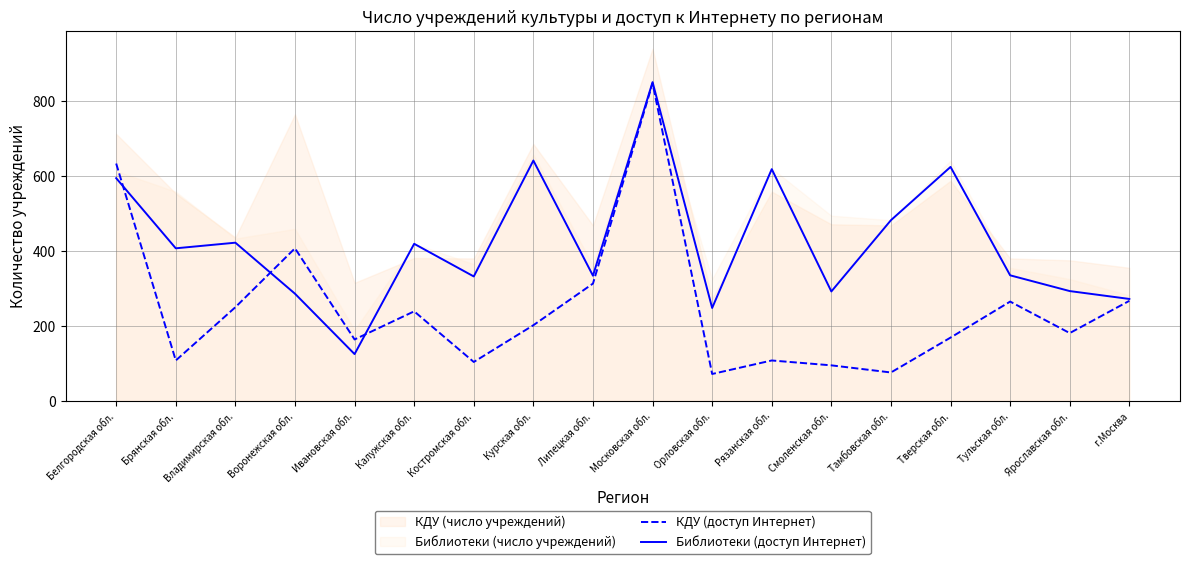

What is the total value across all series at Тульская обл.?

600